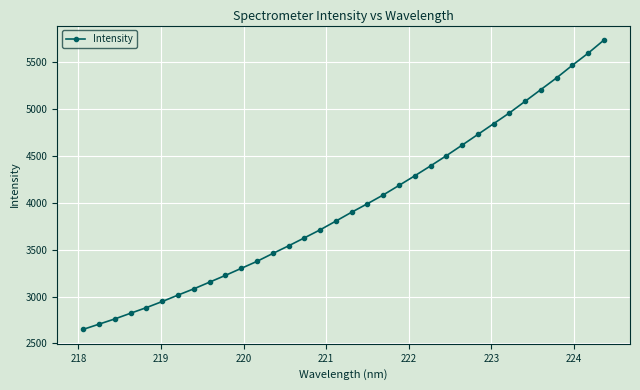

Does the chart have visible grid lines?

Yes